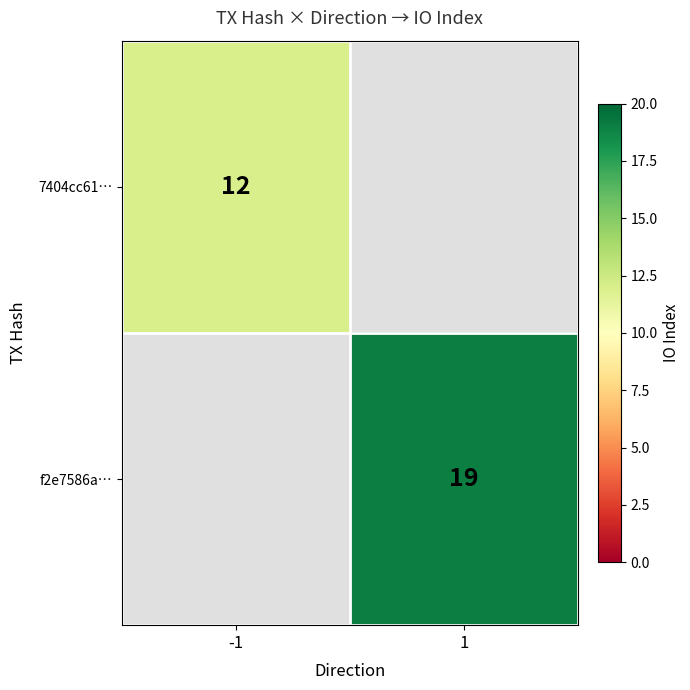

Is it true that 7404cc61… equals 12 at -1?

True